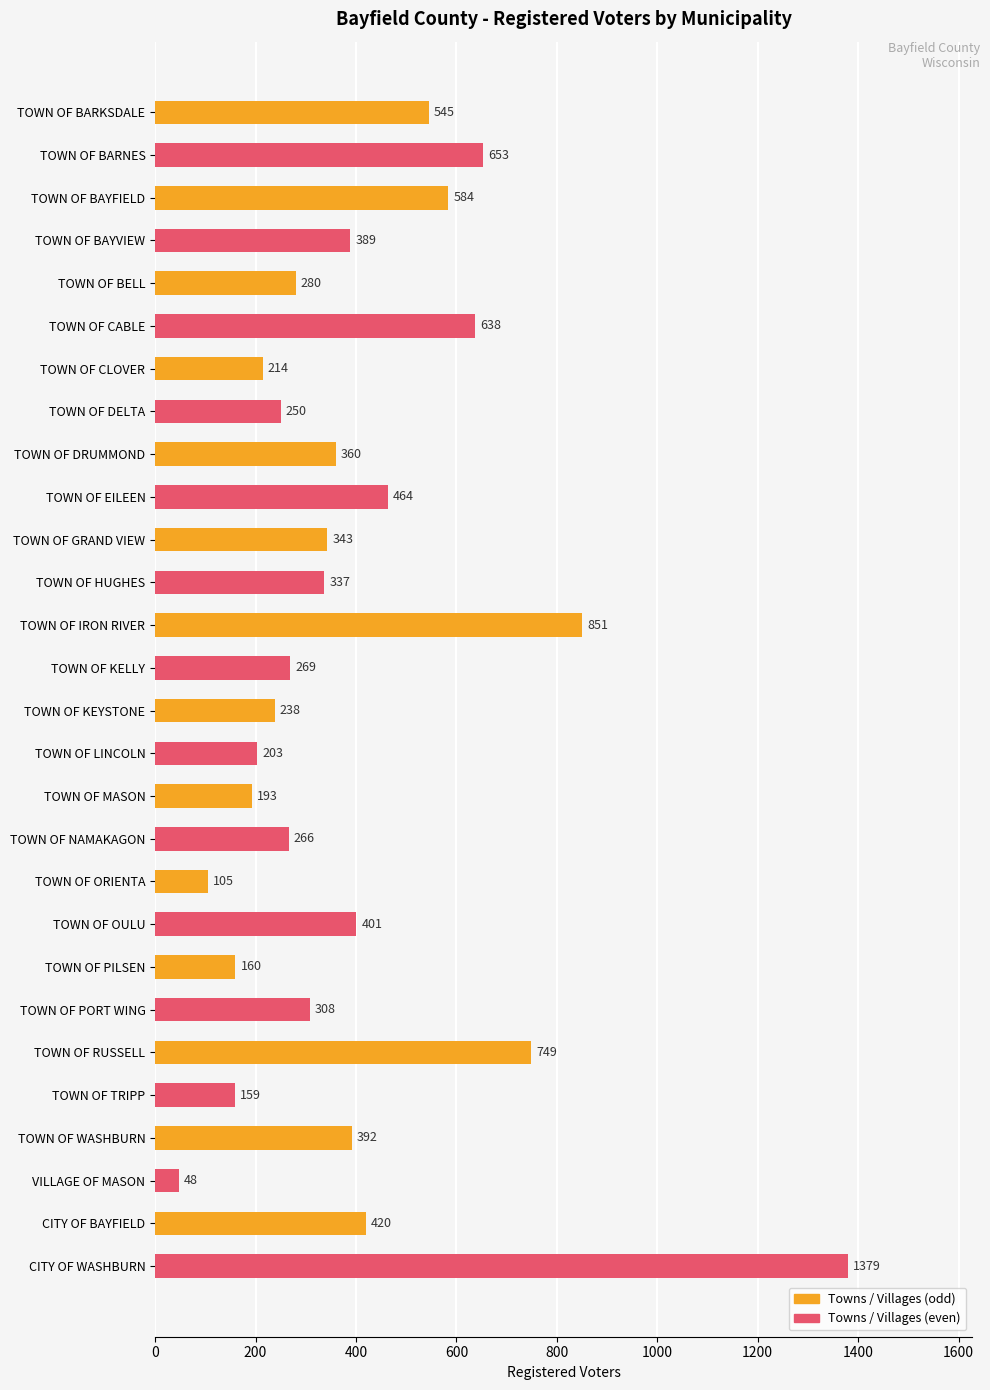

What is the label of the 1st bar from the top?

TOWN OF BARKSDALE